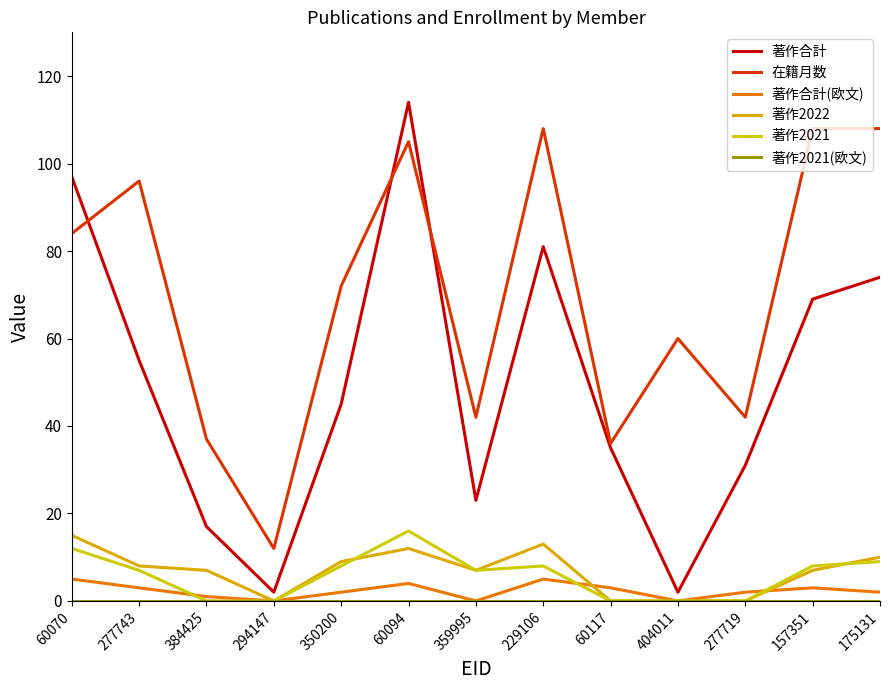

True or false: 著作2021 and 著作2021(欧文) cross at least once.

False